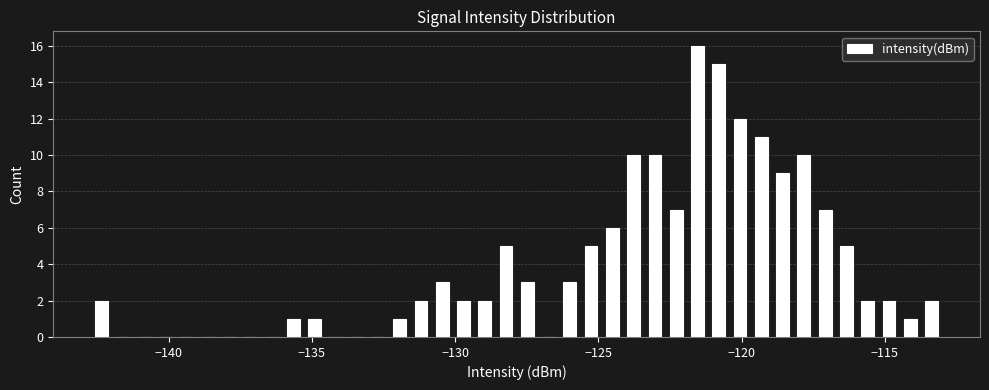

Around what value on the x-axis is the tallest bar? Give the approximate position of its centre, as read against the axis.

-121.5